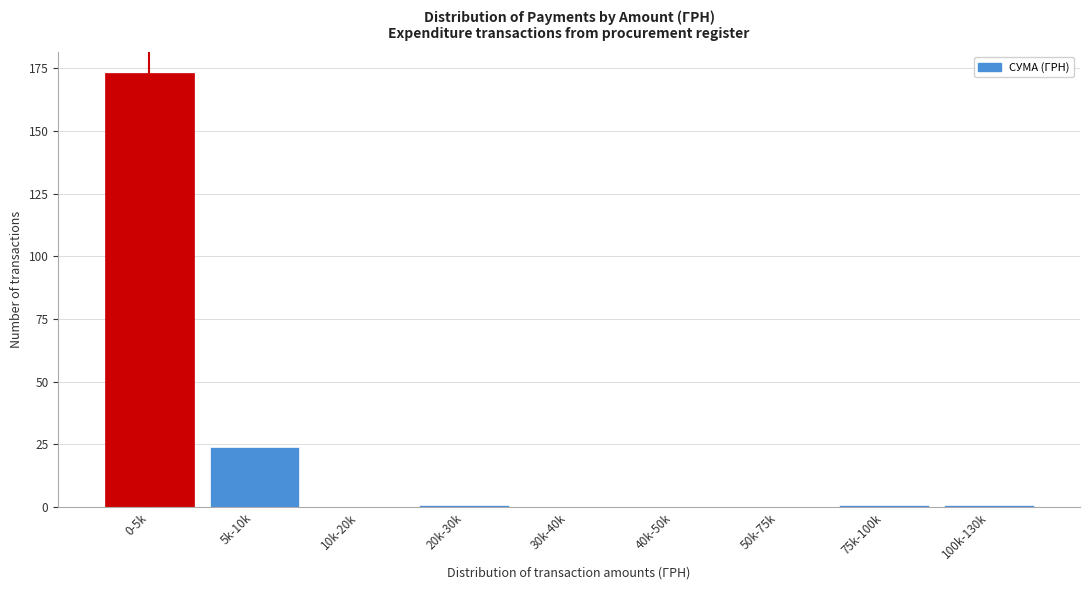

Reading left to right, what are all the values shown in this chart?

0-5k=173	5k-10k=24	10k-20k=0	20k-30k=1	30k-40k=0	40k-50k=0	50k-75k=0	75k-100k=1	100k-130k=1